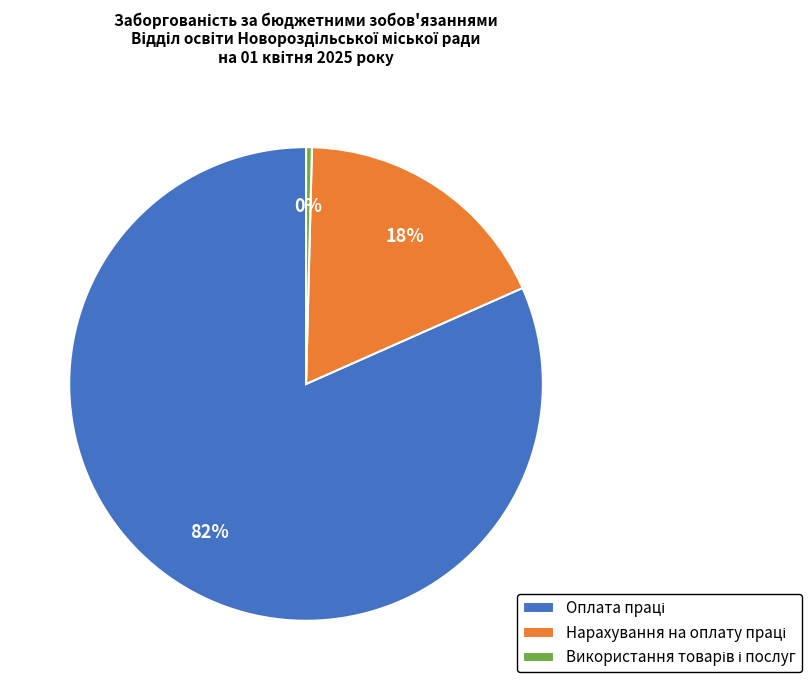

Is there a majority slice in this chart?

Yes